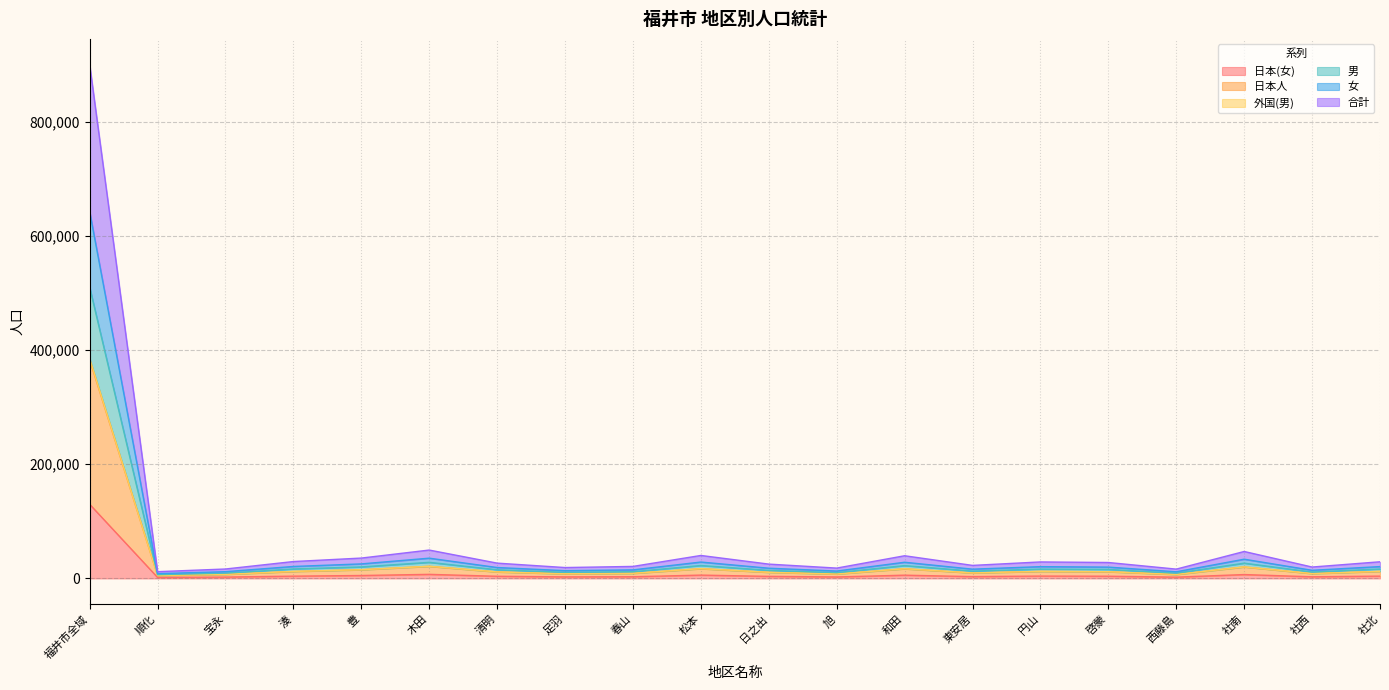

At which label does 合計 reach its minimum?

順化